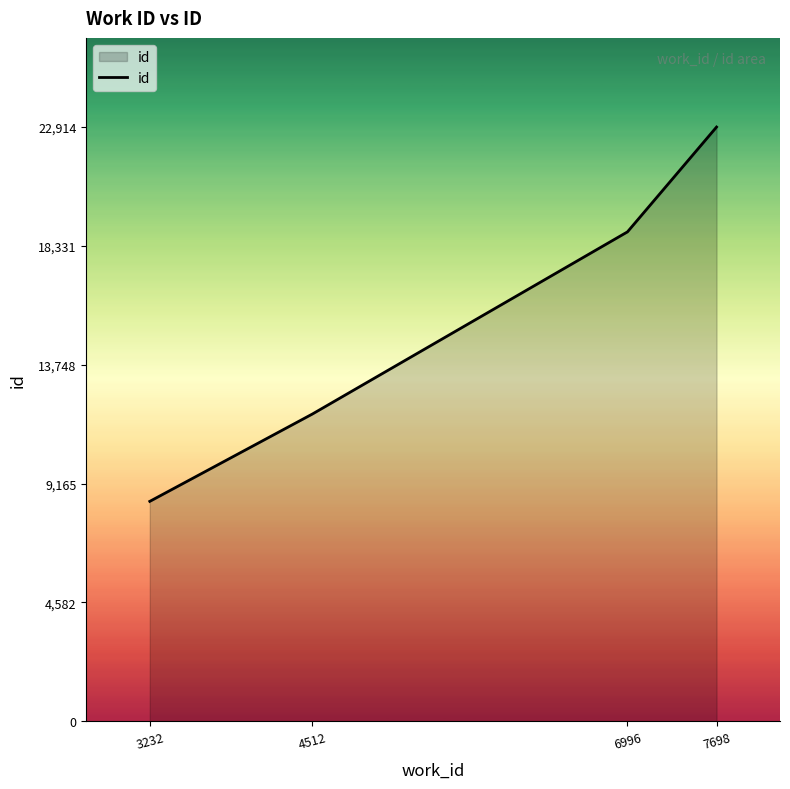

The chart shows a value of 4558 at 4512. True or false?

False